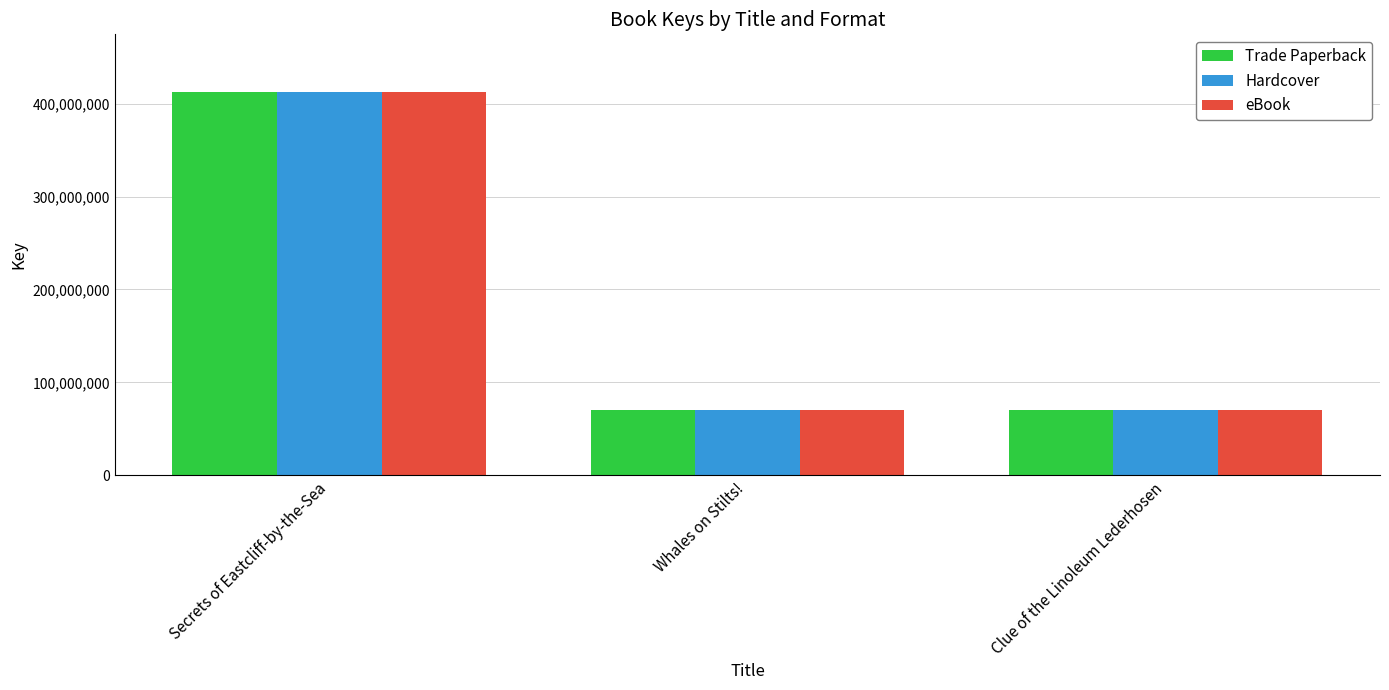

Is it true that Hardcover equals 412592532 at Secrets of Eastcliff-by-the-Sea?

True